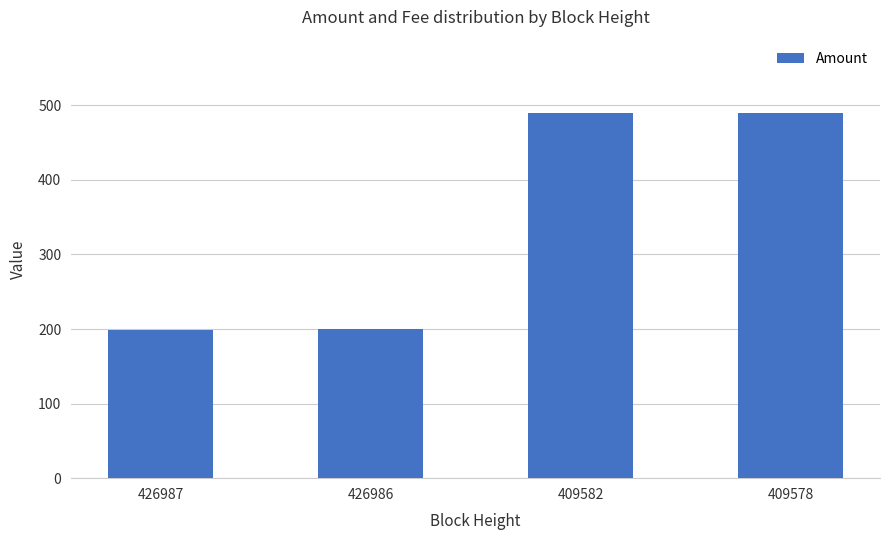

What is the difference between the values at 409578 and 409582?

1